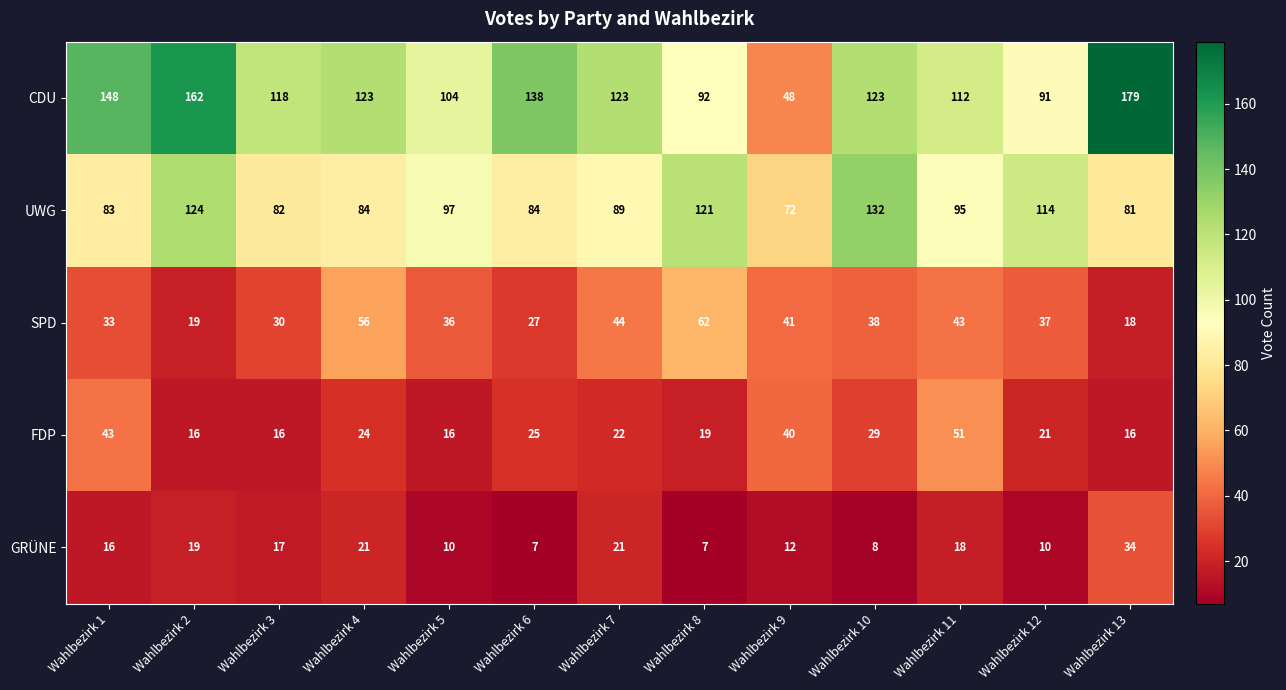

Where does the SPD series first go above 37?

Wahlbezirk 4